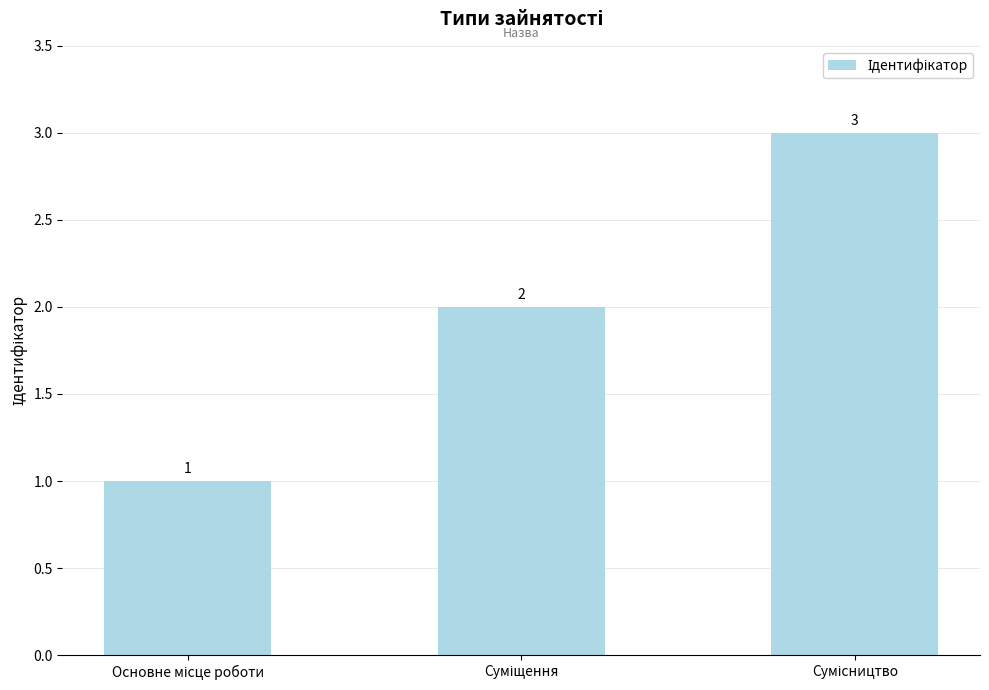

What is the sum of all values?

6